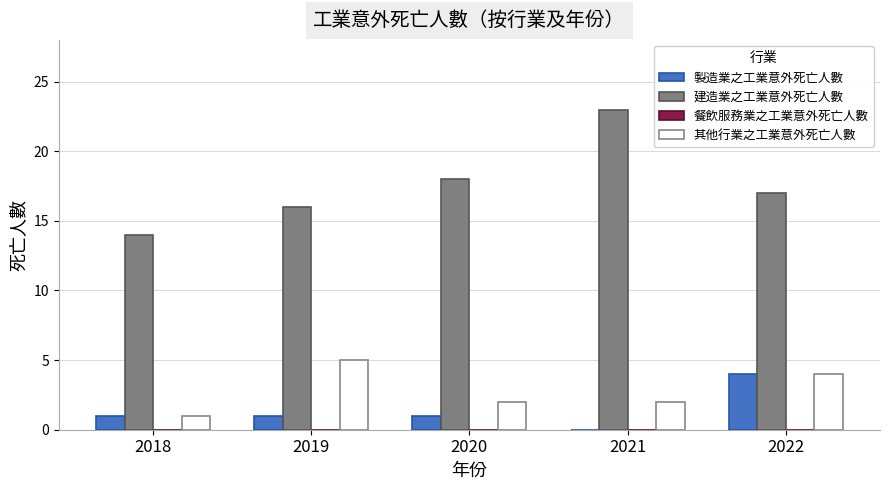

Is it true that 其他行業之工業意外死亡人數 equals 2 at 2022?

False